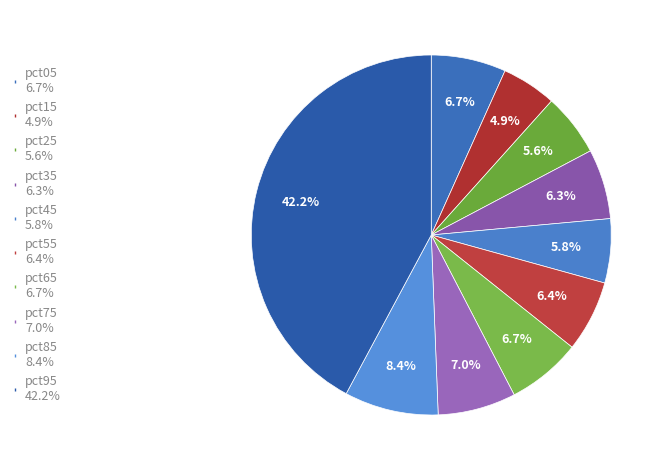

To the nearest percent, what portion does pct55 represent?

6%